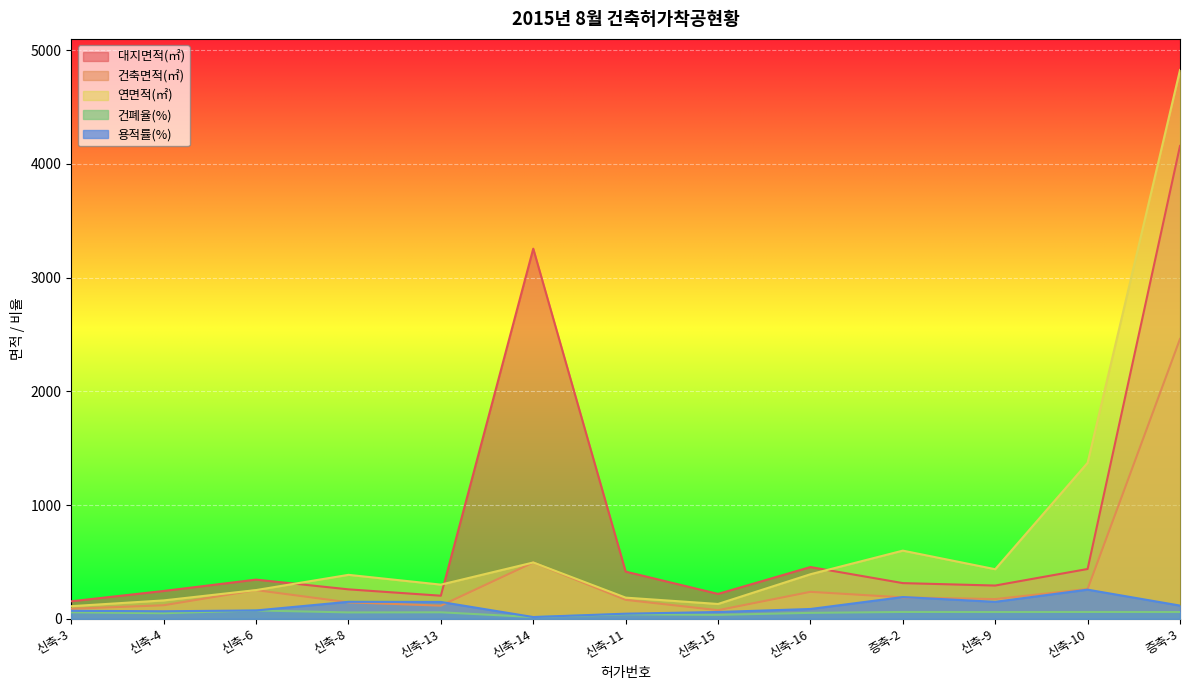

What is the difference between the 건폐율(%) values at 신축-14 and 신축-8?

40.7